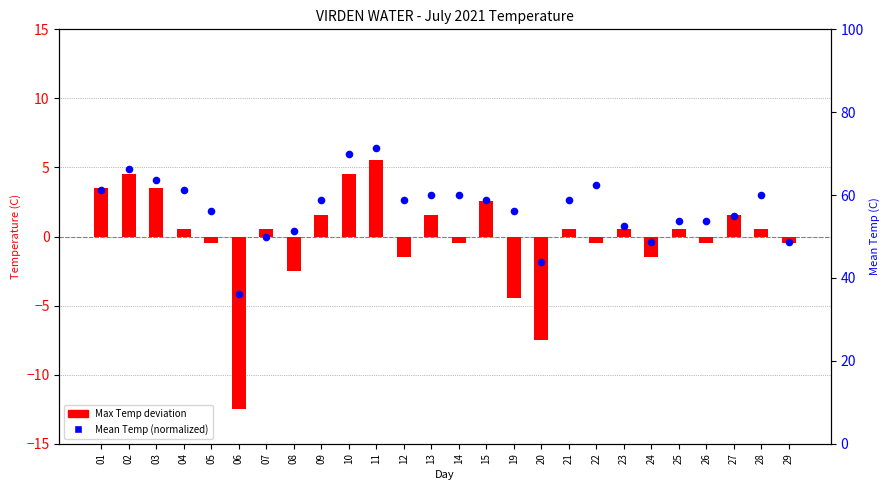

Which series has the largest Y range (max minus min)?

Mean Temp (normalized)